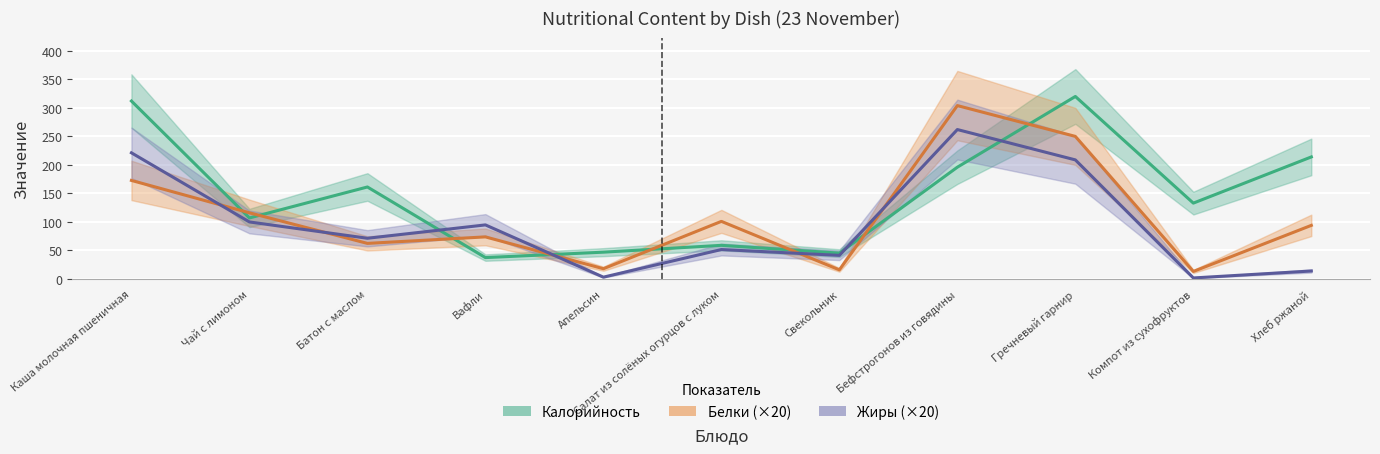

Where do Белки (×20) and Калорийность first cross each other?

Каша молочная пшеничная and Чай с лимоном